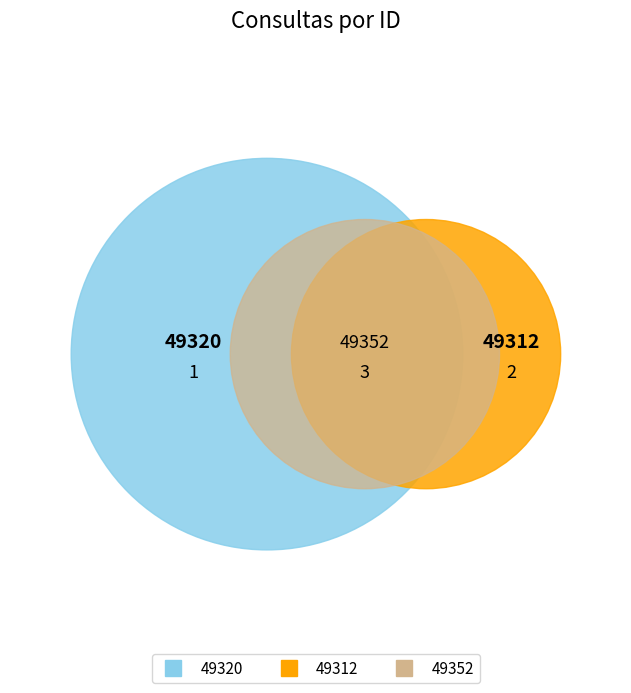

What is the change in value from 49320 to 49312?

+1